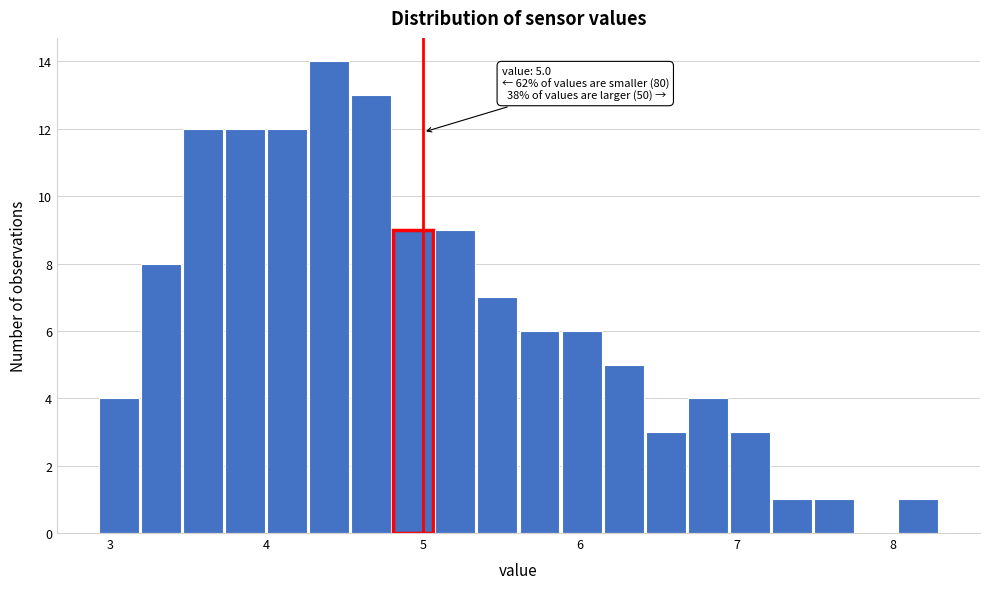

Read against the x-axis, roughly where is the centre of the tallest bar?

4.4